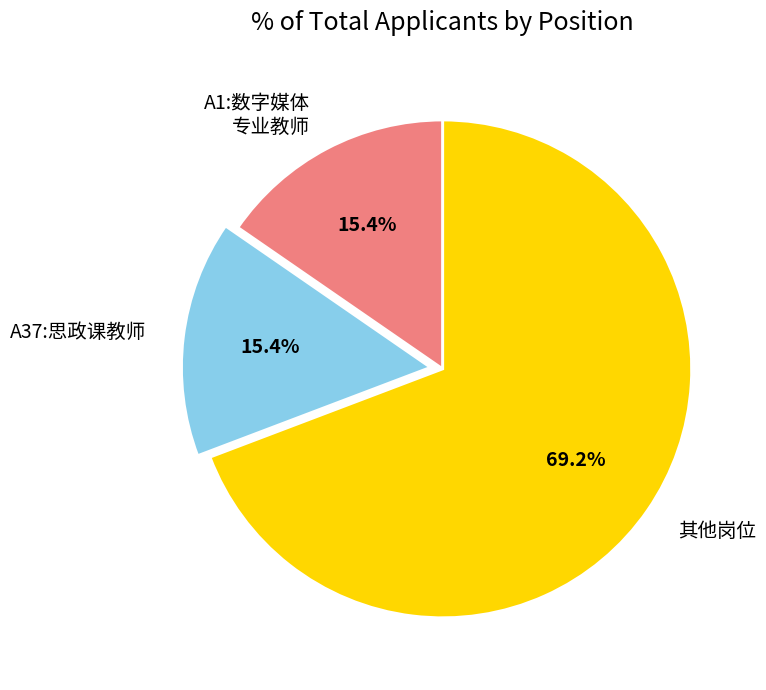

What is the largest slice in the pie chart?

其他岗位